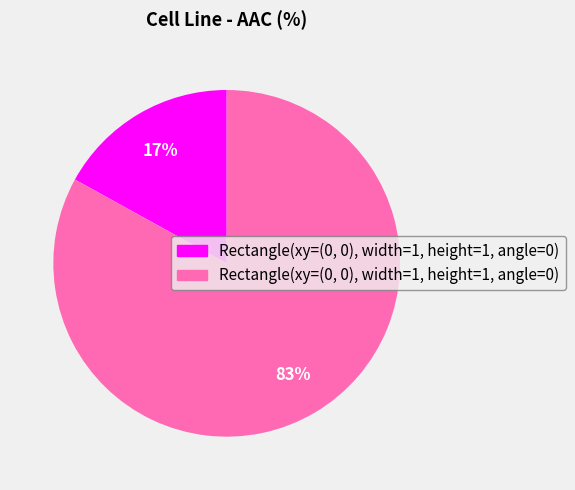

To the nearest percent, what is the difference between the largest and smallest slice percentages?

66%